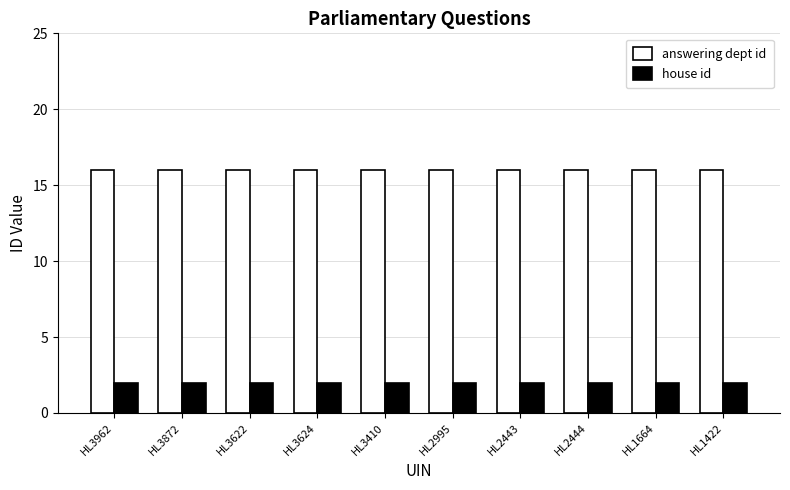

What is the approximate value of answering dept id at HL2443?

16